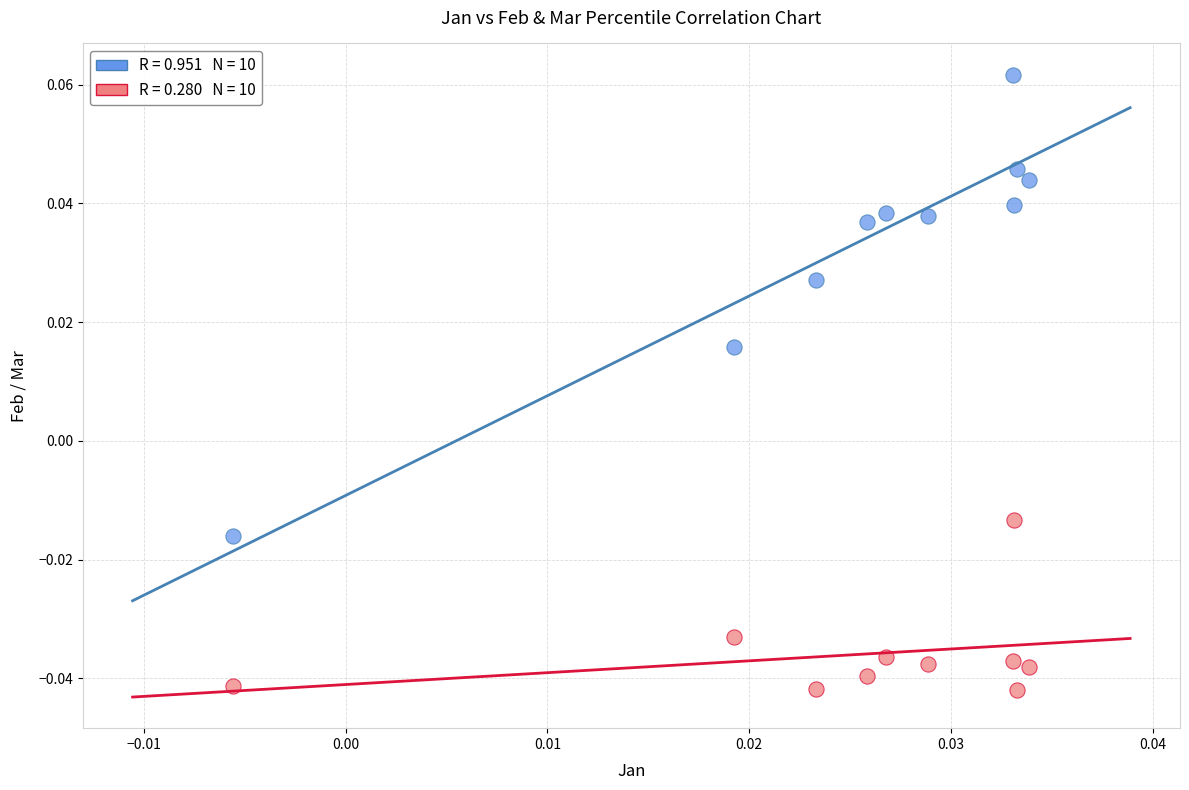

How many points are shown in the scatter plot?

20